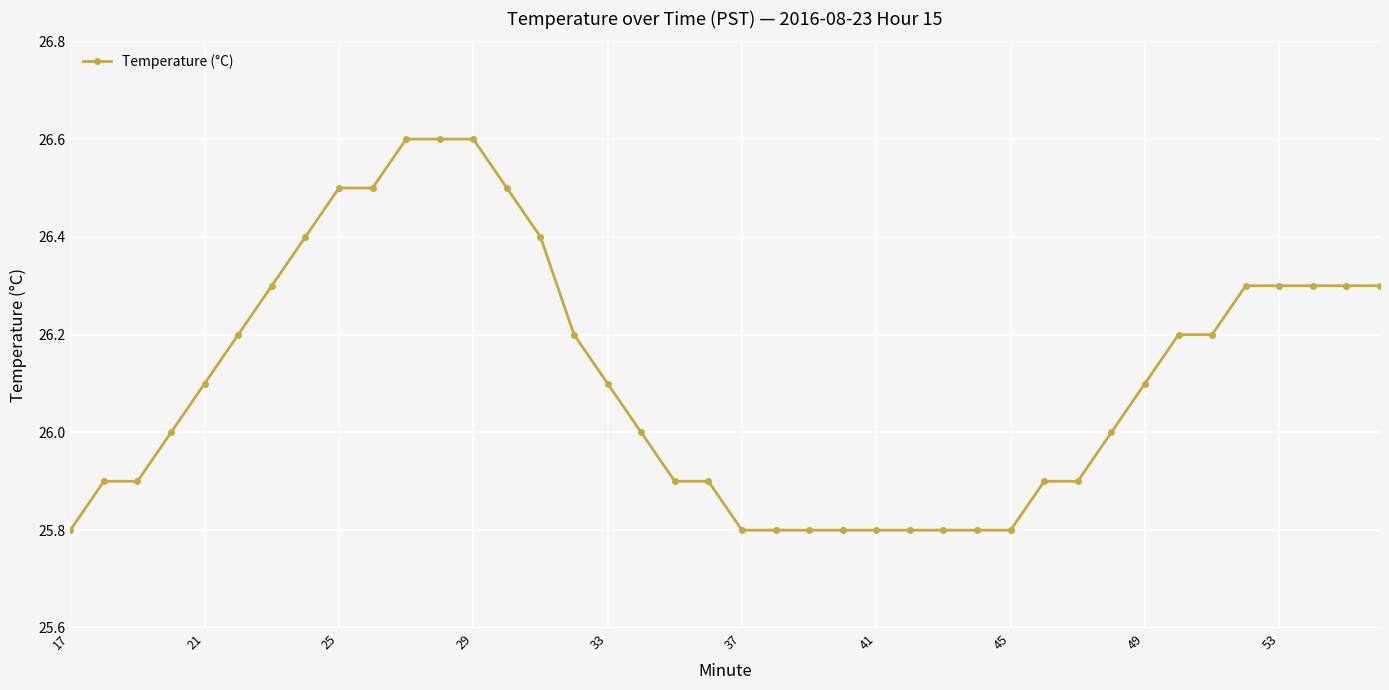

What is the difference between the maximum and minimum values?

0.8